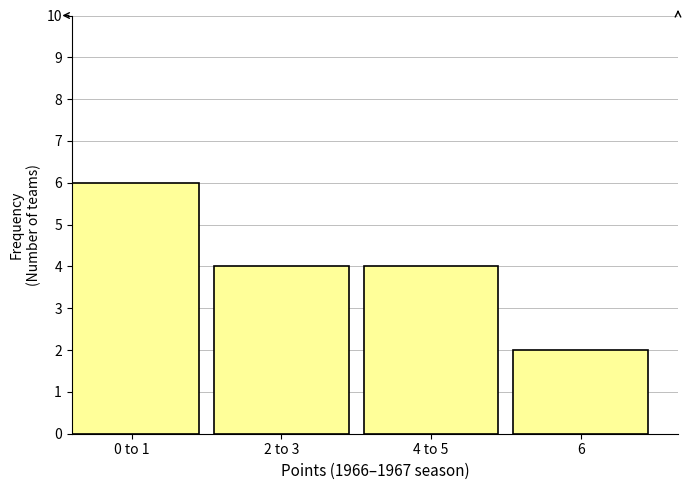

Reading left to right, extract all data points from this chart.

0 to 1=6	2 to 3=4	4 to 5=4	6=2